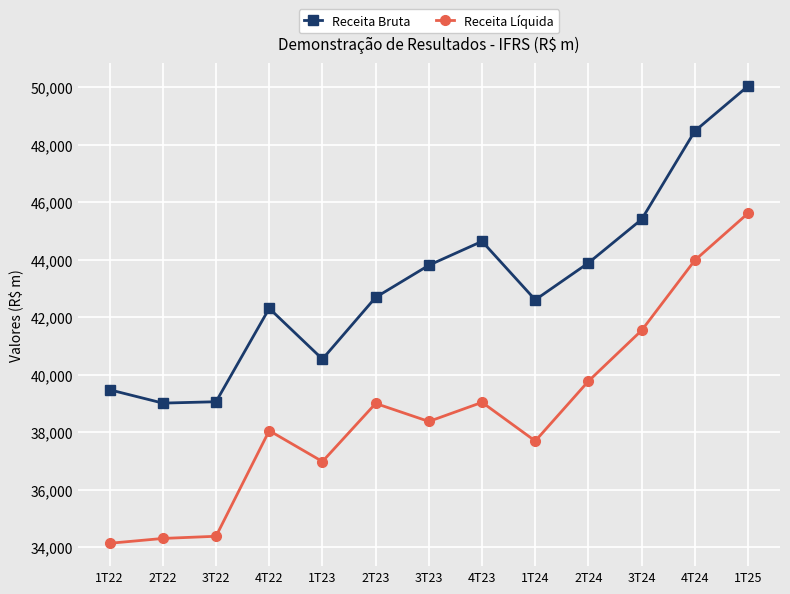

How many values in the Receita Bruta series are below 42687?

6